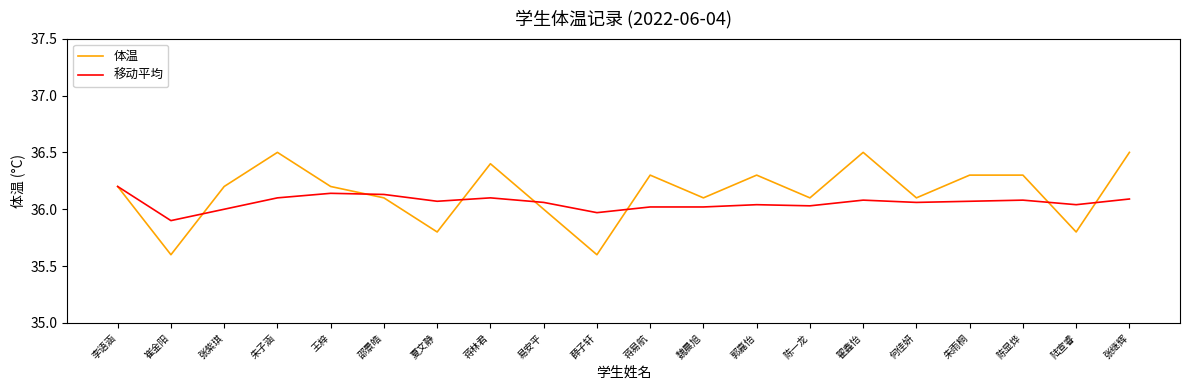

The 体温 series shows 35.8 at 夏文静. True or false?

True